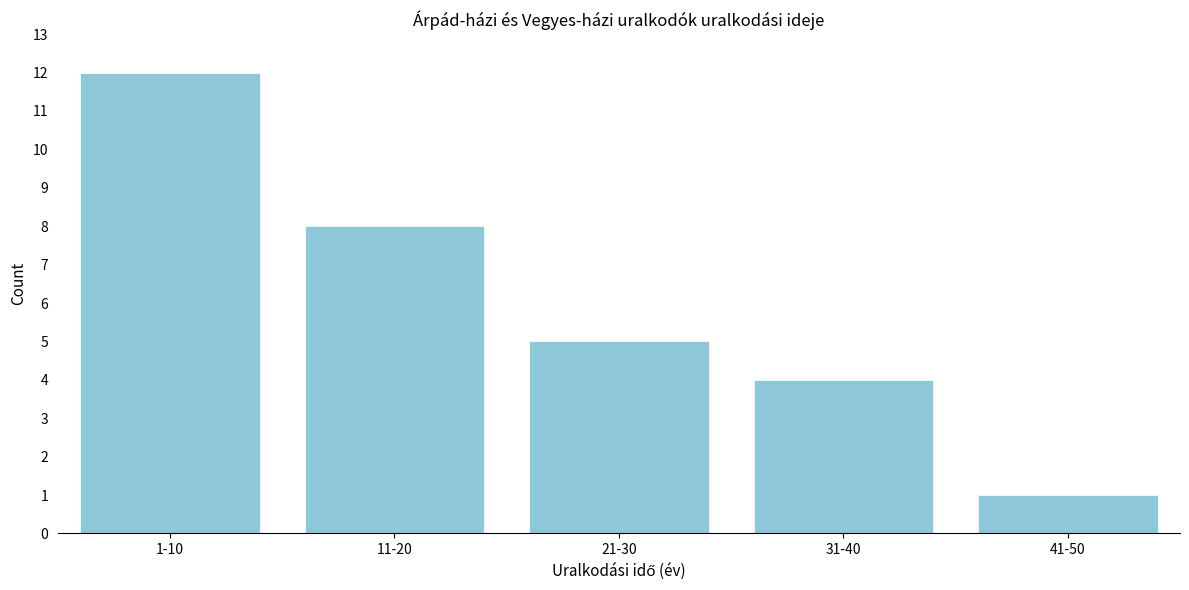

Reading left to right, transcribe all the data shown in this chart.

1-10=12	11-20=8	21-30=5	31-40=4	41-50=1